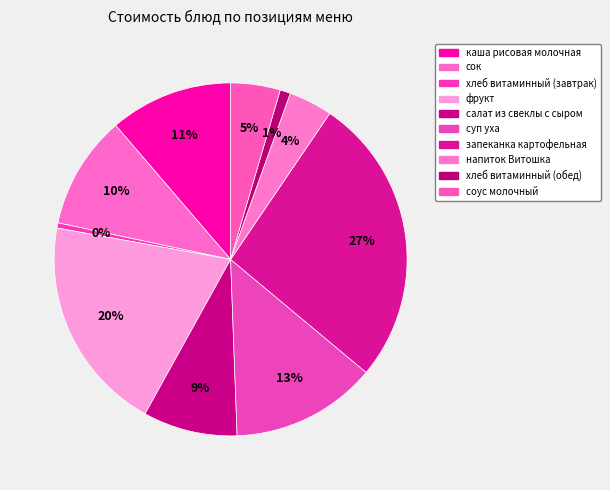

How many segments does this pie chart have?

10